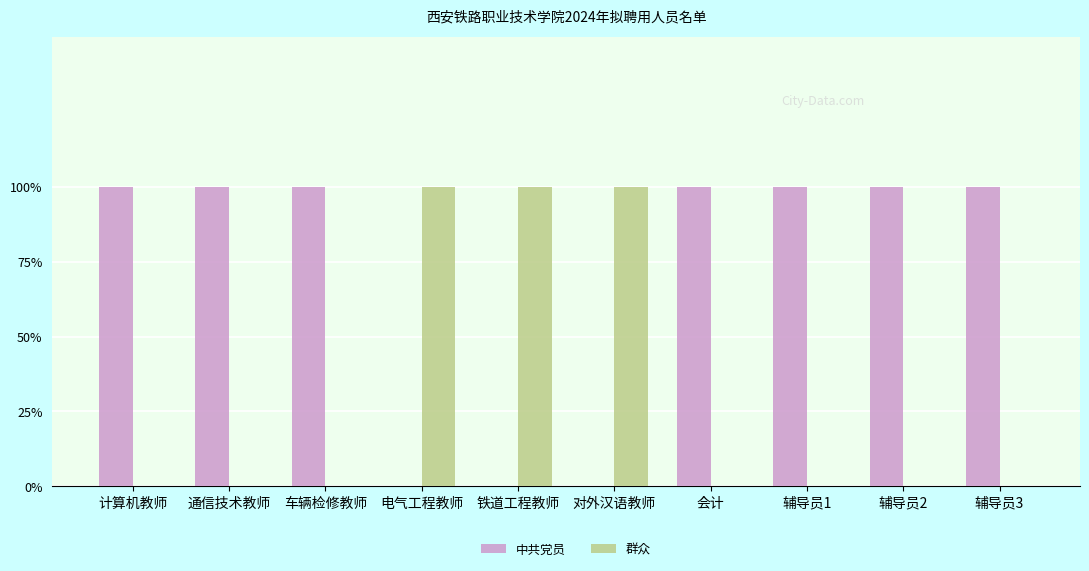

Which label corresponds to the smallest value in the chart?

电气工程教师